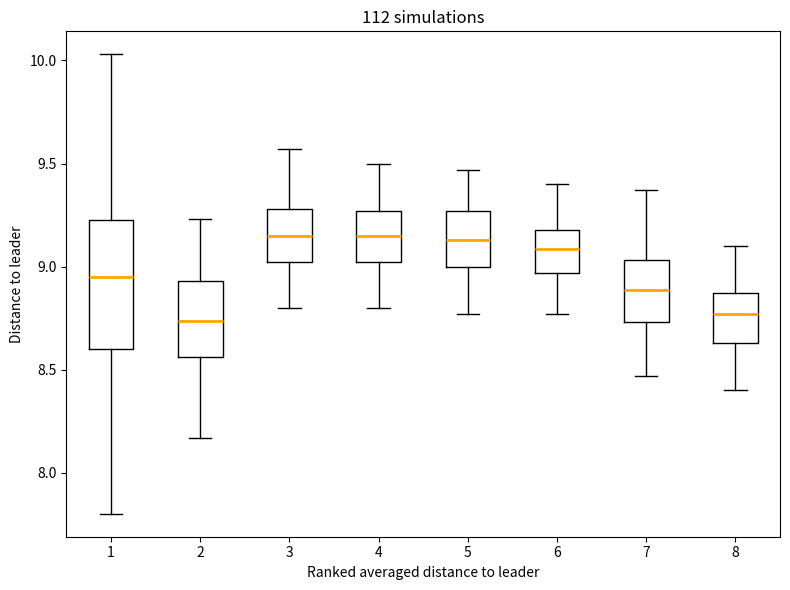

Comparing the boxes themselves (not the whiskers), which one is the tallest?

1